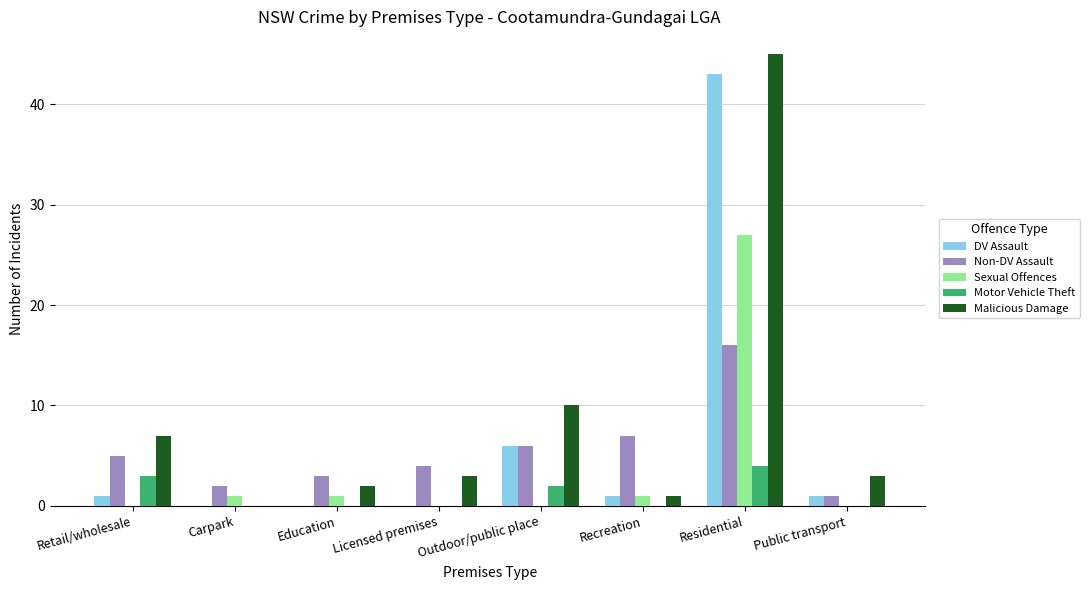

Is the value of Motor Vehicle Theft at Education greater than the value of Malicious Damage at Residential?

No